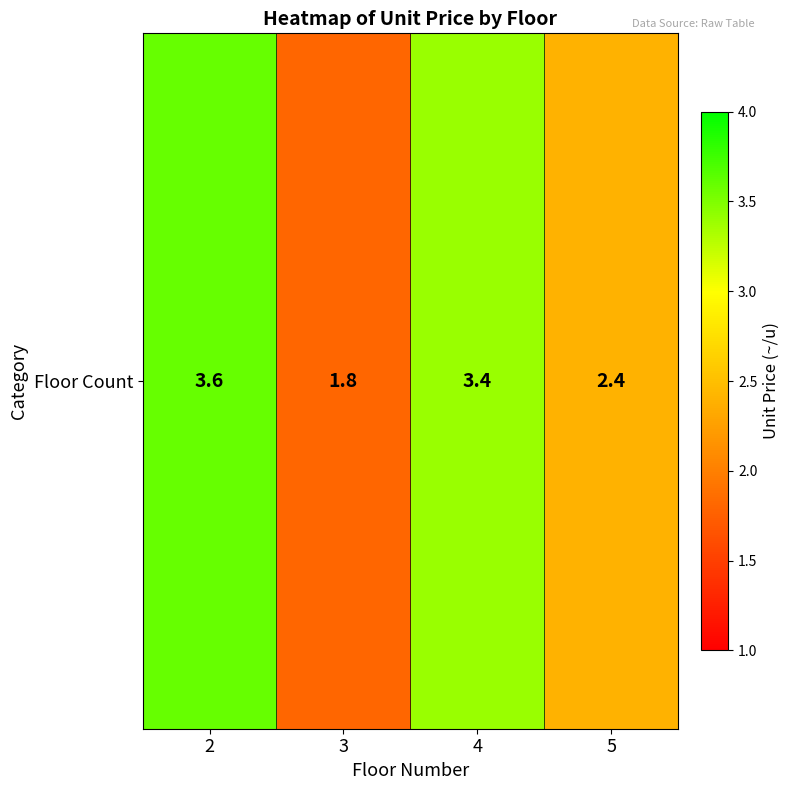

How many values exceed 3?

2